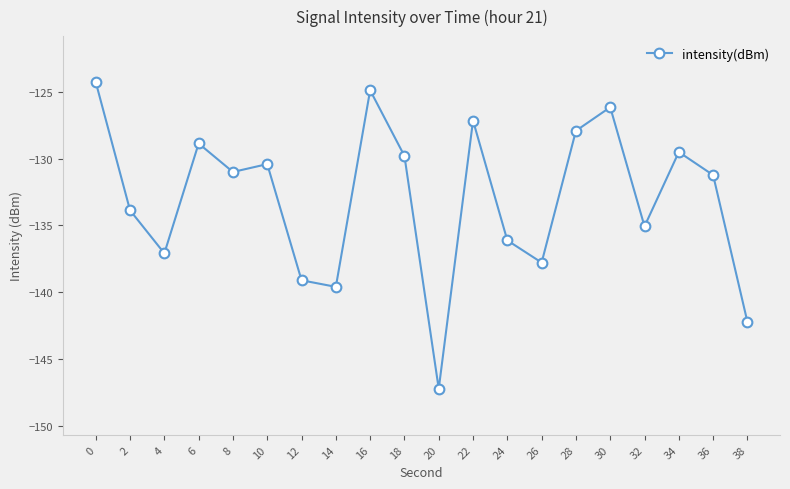

At which category does the data reach its first local valley?

4